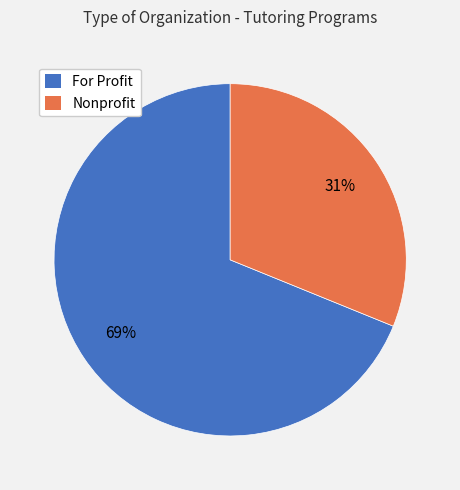

Does any single category account for the majority?

Yes